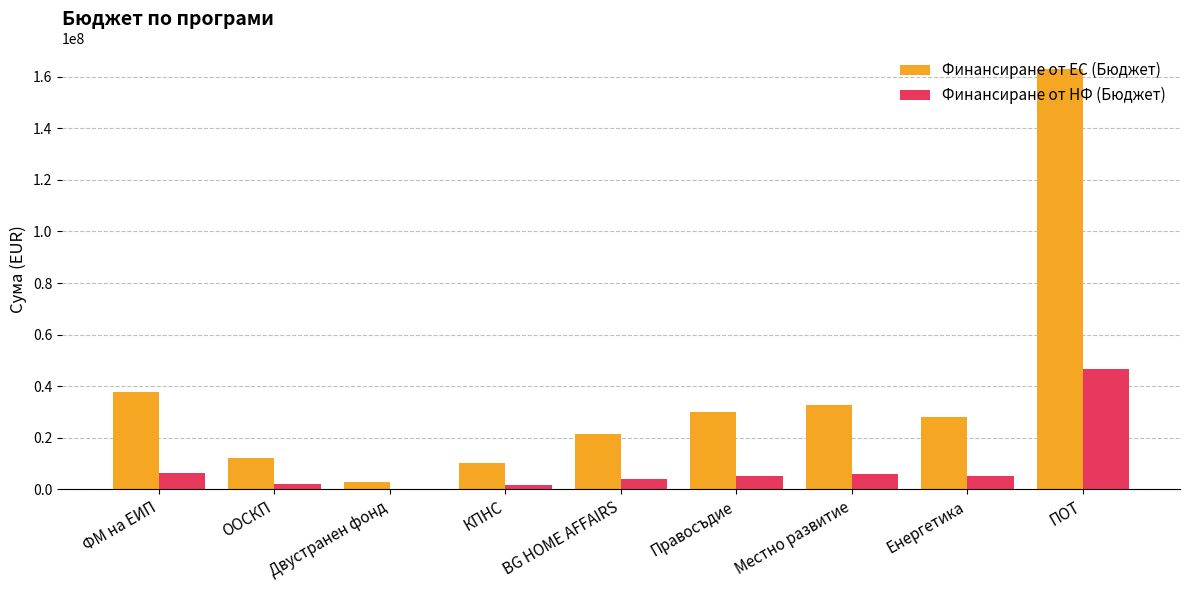

The value of Финансиране от ЕС (Бюджет) at Енергетика is 45682300.2. True or false?

False